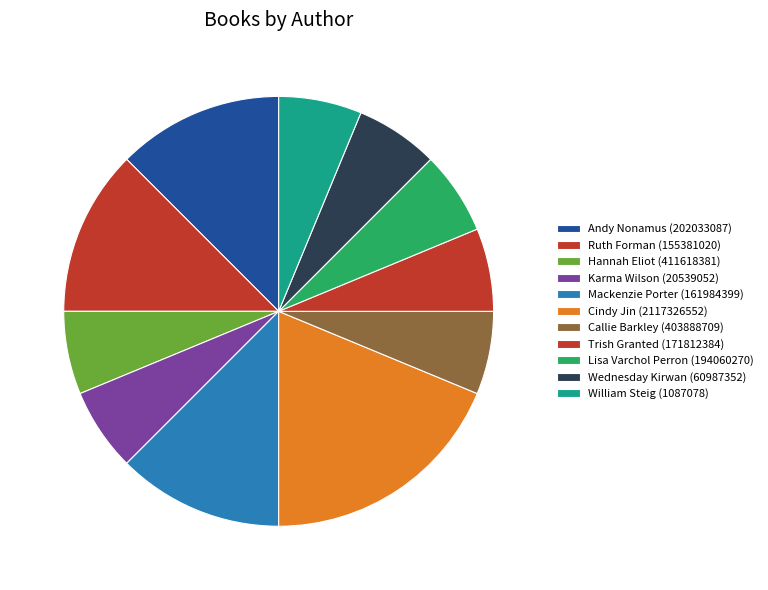

How many slices are in this pie chart?

11